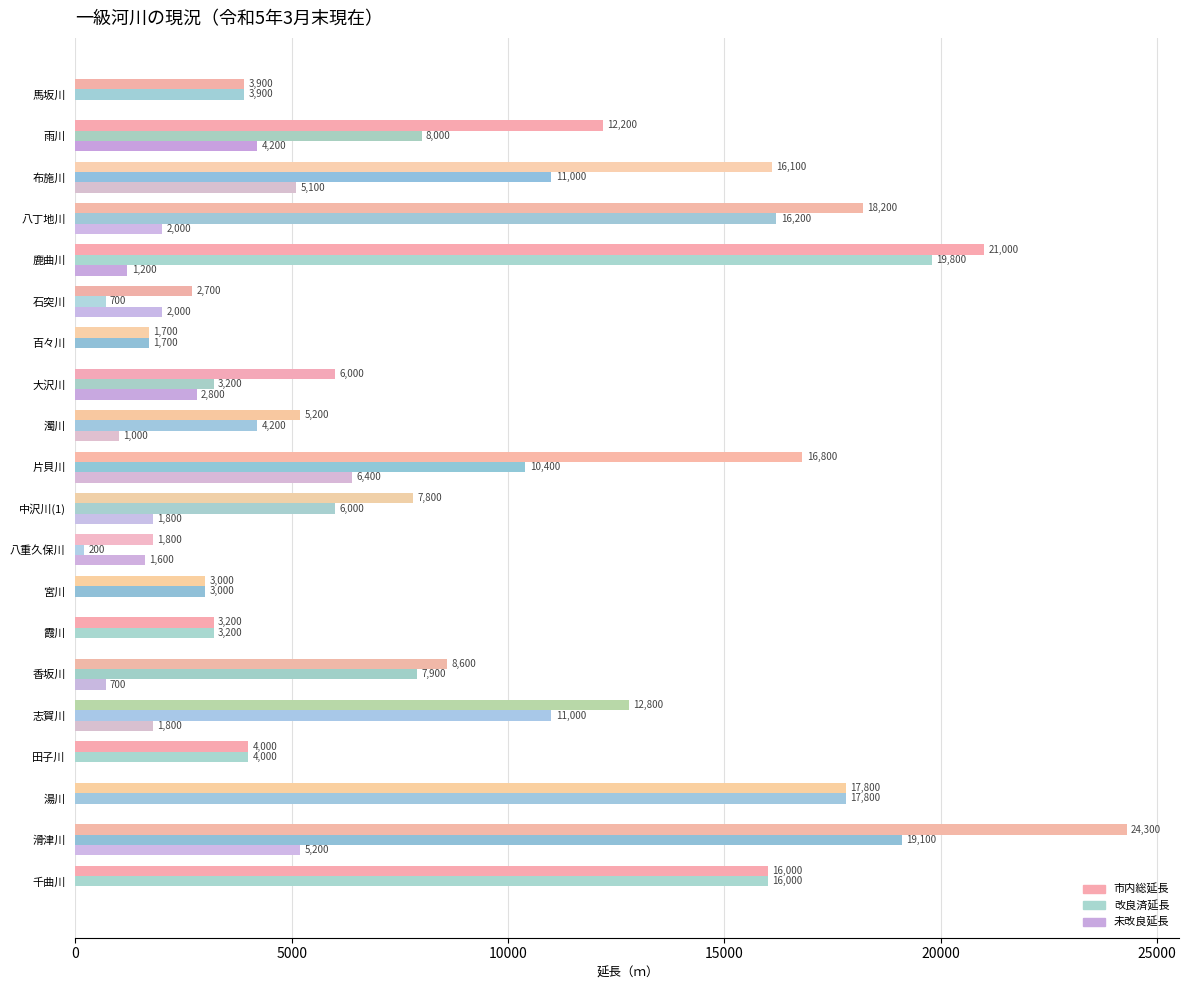

Is it true that 改良済延長 equals 6000 at 9?

True